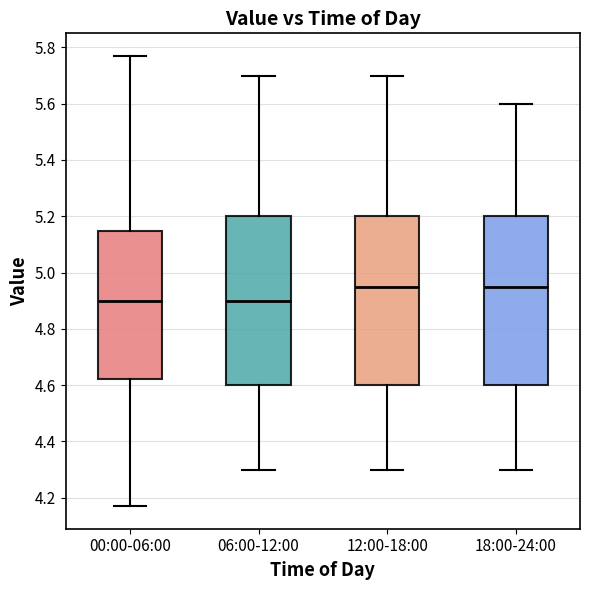

Where does the upper whisker of the box for 00:00-06:00 end on the y-axis? The values are not printed on the chart, so give them approximately, as read against the axis.

5.78